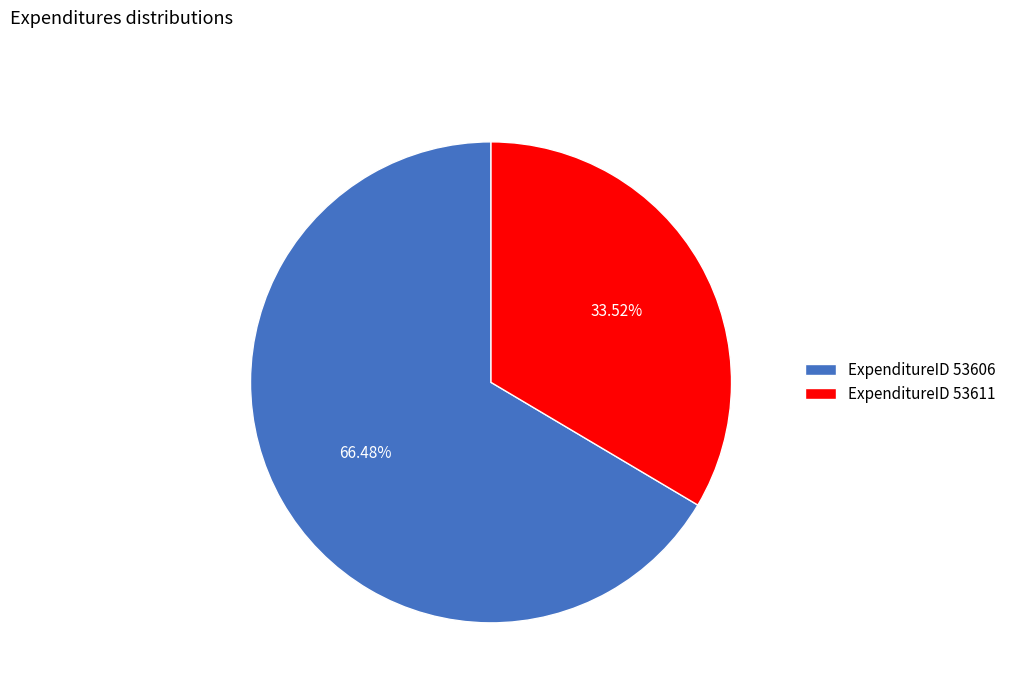

Rank the categories by value from highest to lowest.

ExpenditureID 53606, ExpenditureID 53611